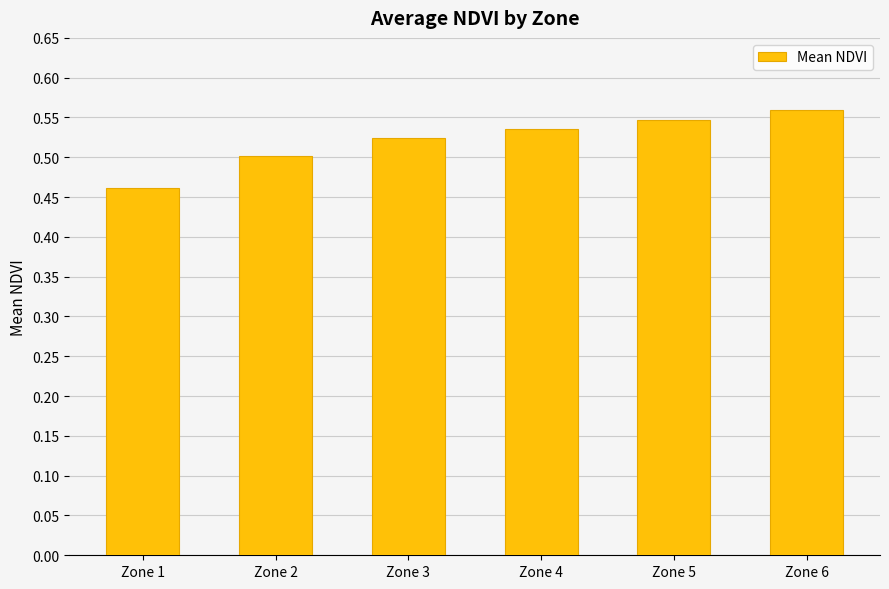

The value at Zone 4 is 0.8. True or false?

False